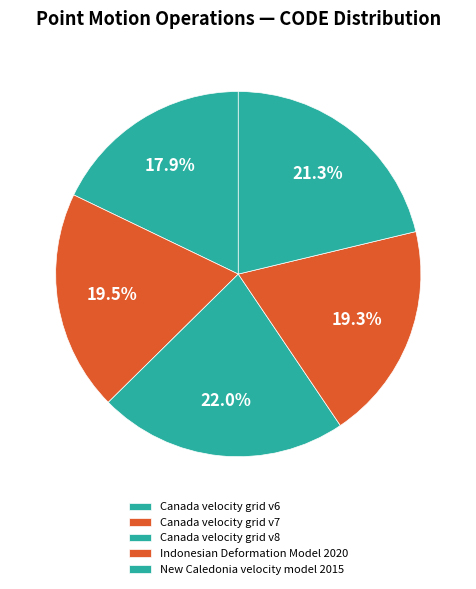

How many slices are in this pie chart?

5